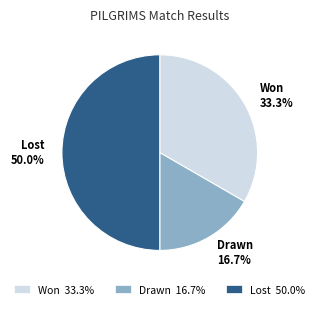

To the nearest percent, what is the combined percentage of Won and Drawn?

50%